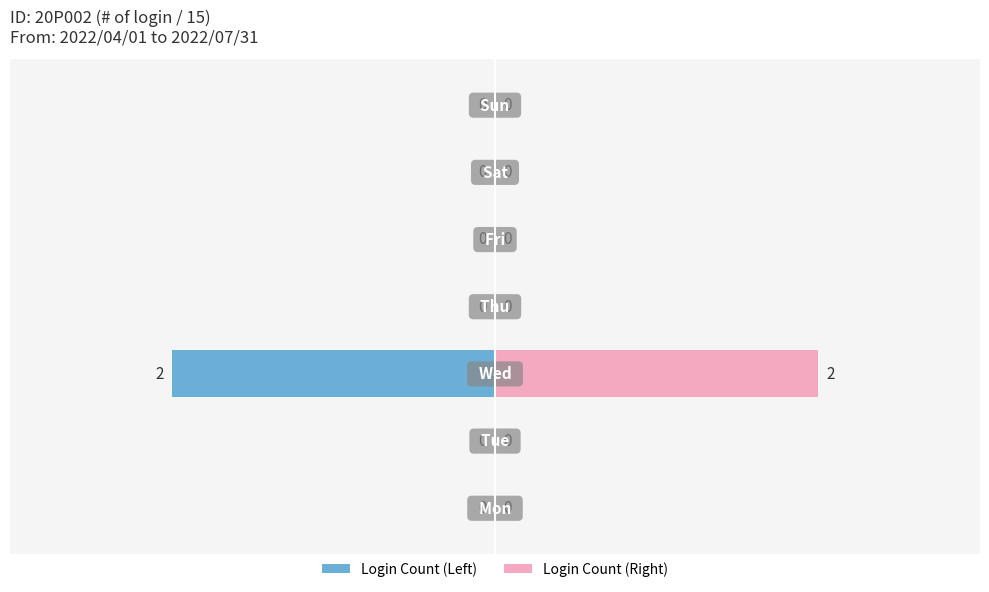

Which series has the largest total across all categories?

Login Count (Right)